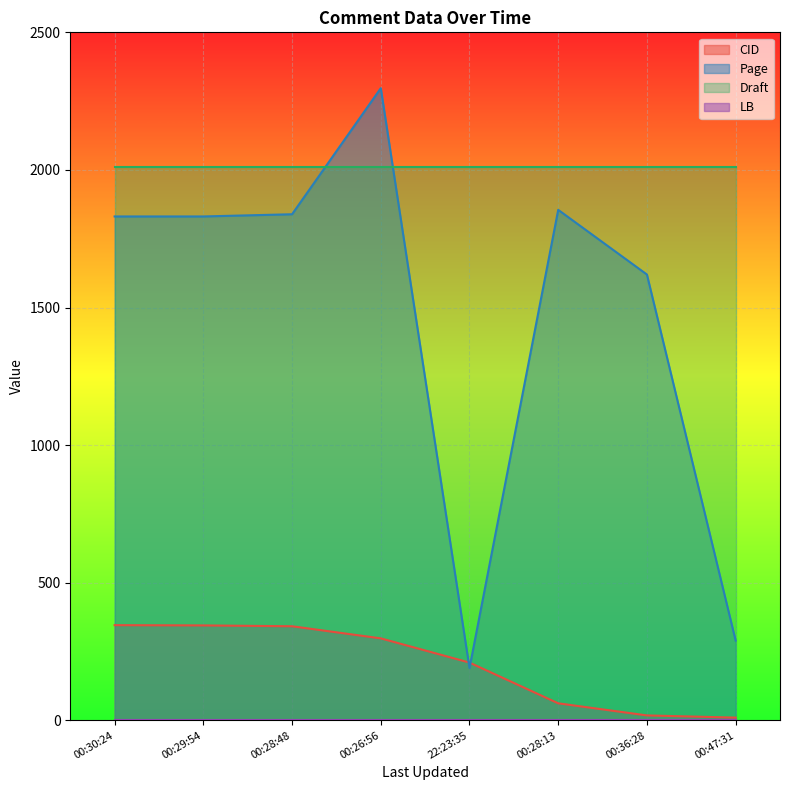

Does the chart display data point markers on the line(s)?

No